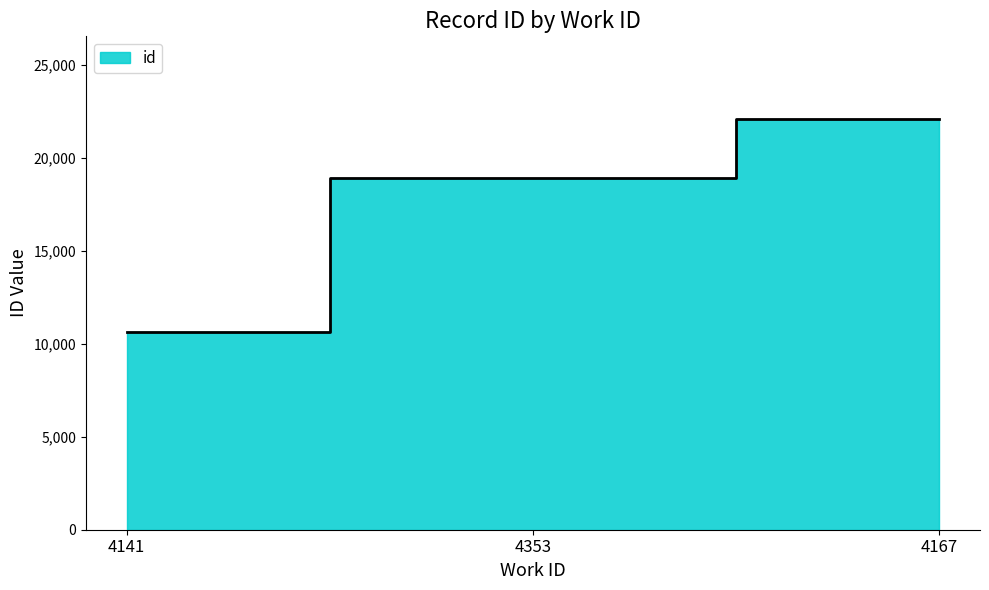

True or false: the data shows 22106 at 4167.

True